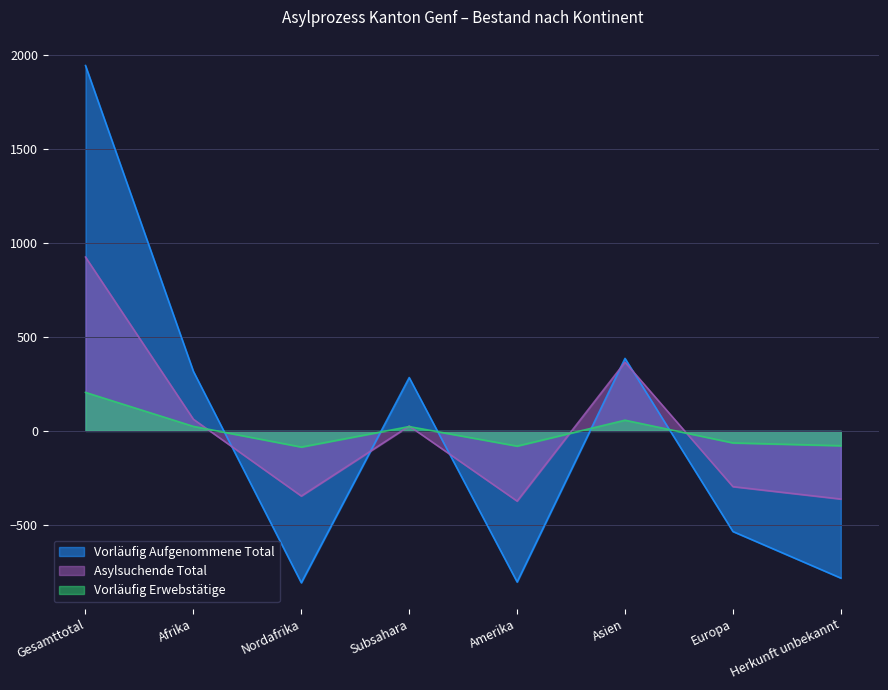

What is the greatest value displayed?

1946.1